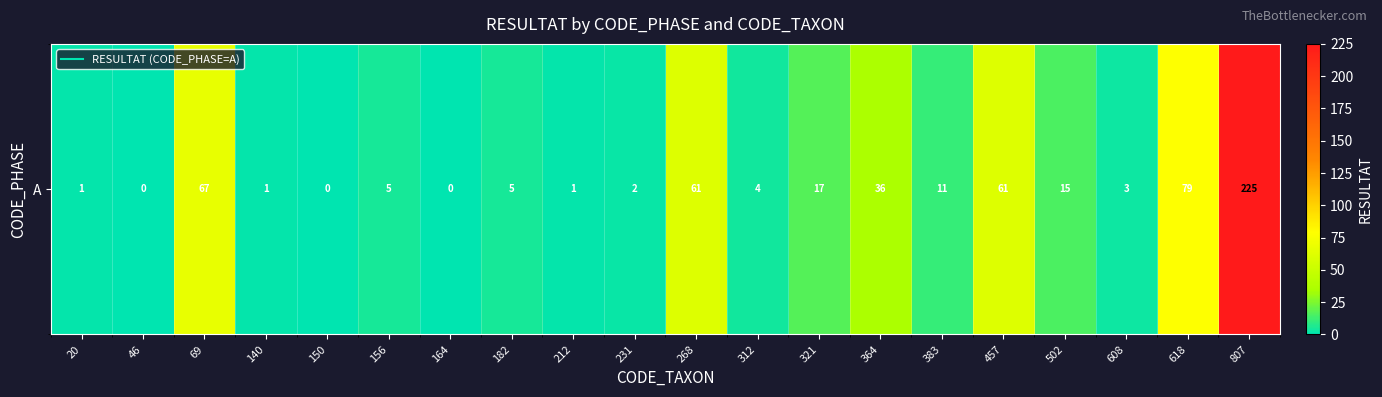

Reading left to right, extract all data points from this chart.

1	0	67	1	0	5	0	5	1	2	61	4	17	36	11	61	15	3	79	225